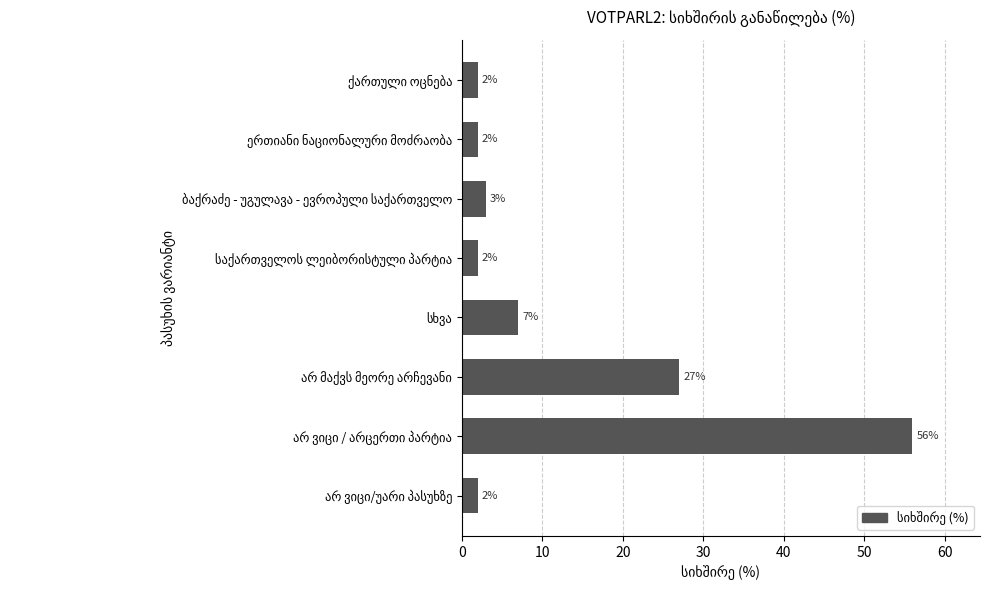

How many values are below 3?

4